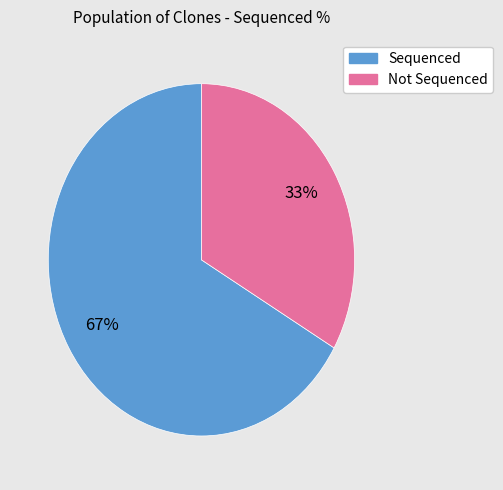

How many segments does this pie chart have?

2